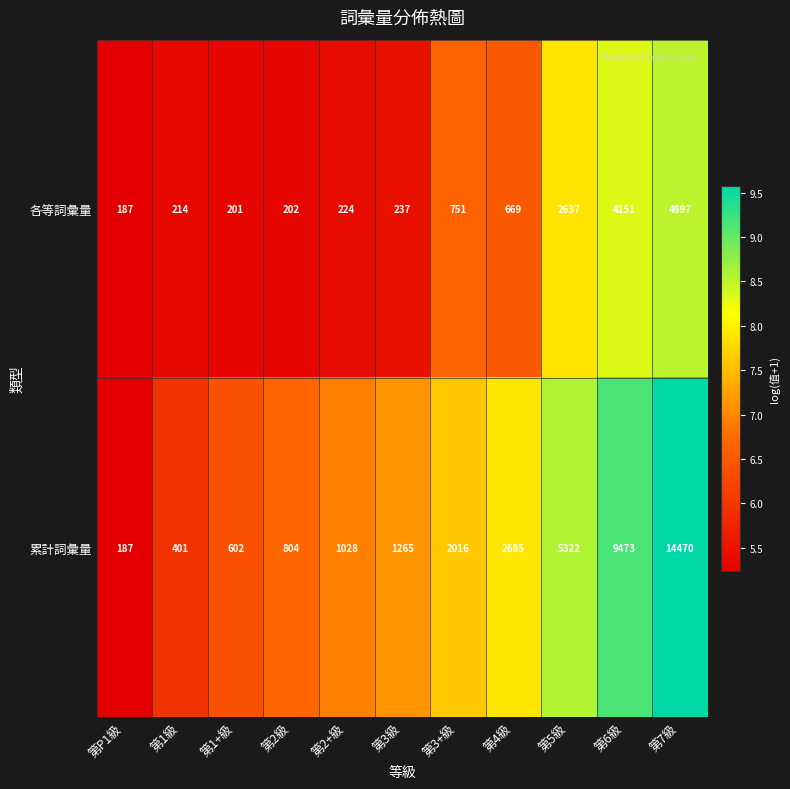

What is the difference between the highest and lowest values at 第3級?

1028